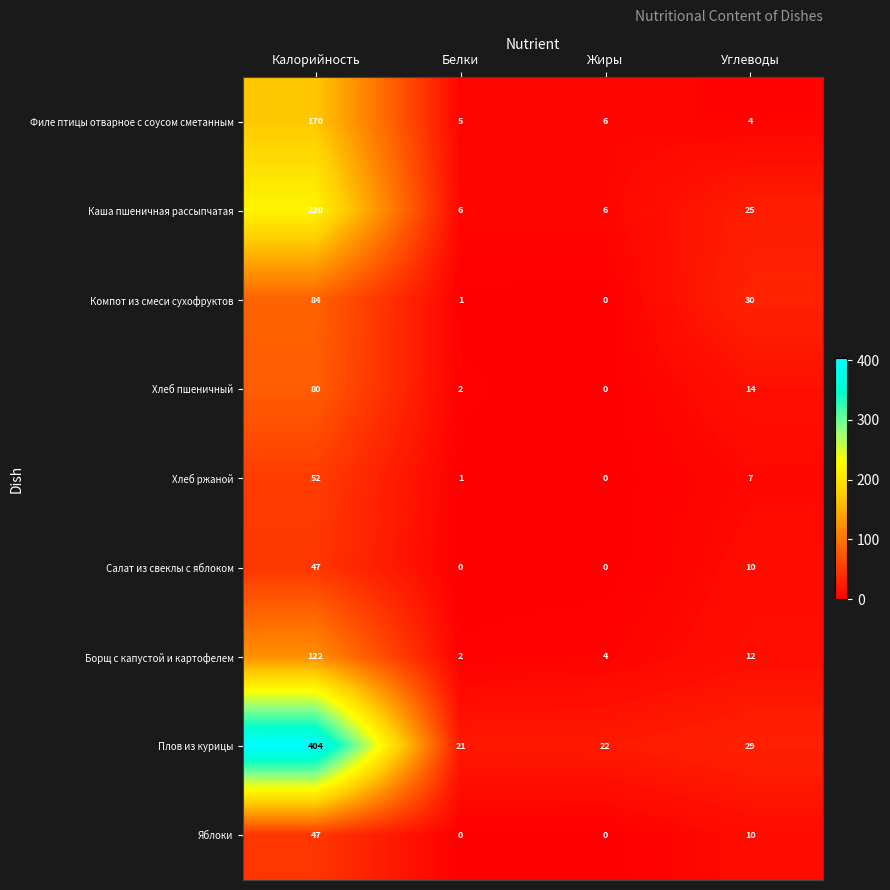

The value of Компот из смеси сухофруктов at Калорийность is 48. True or false?

False